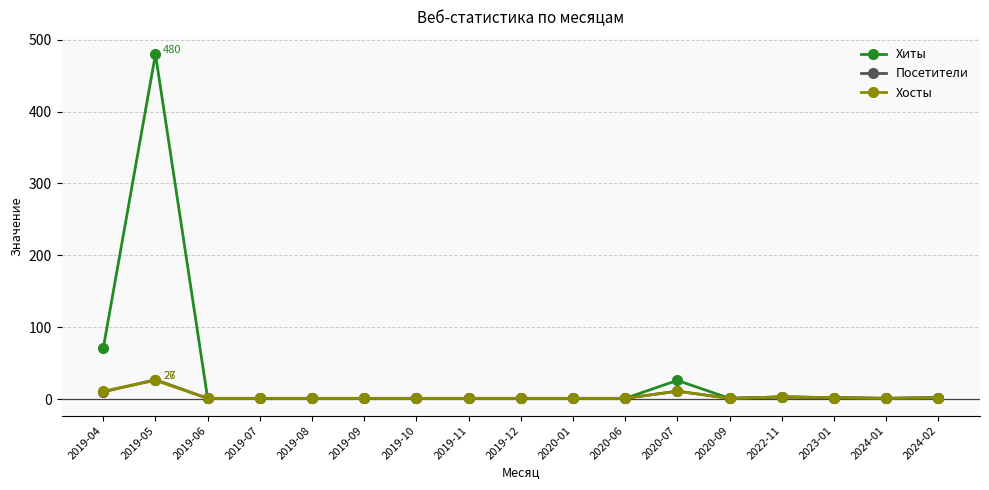

What is the minimum value for Хосты?

1